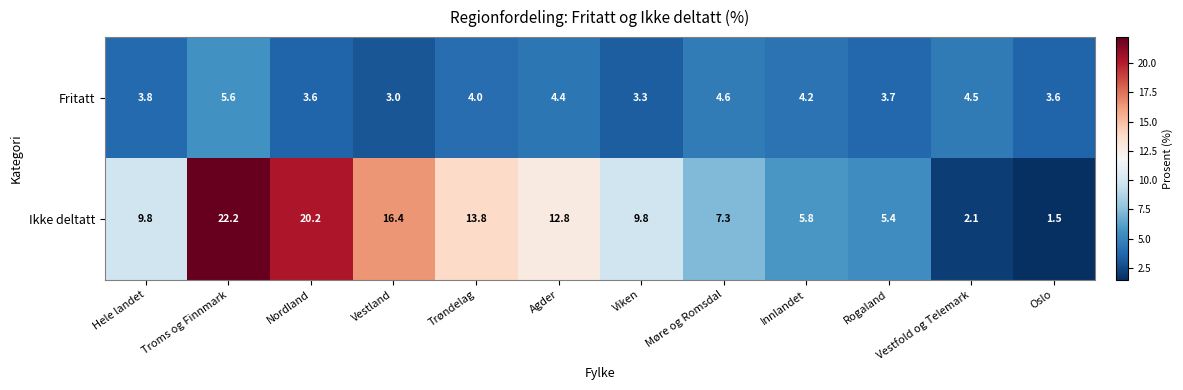

What is the approximate value of Fritatt at Rogaland?

3.7